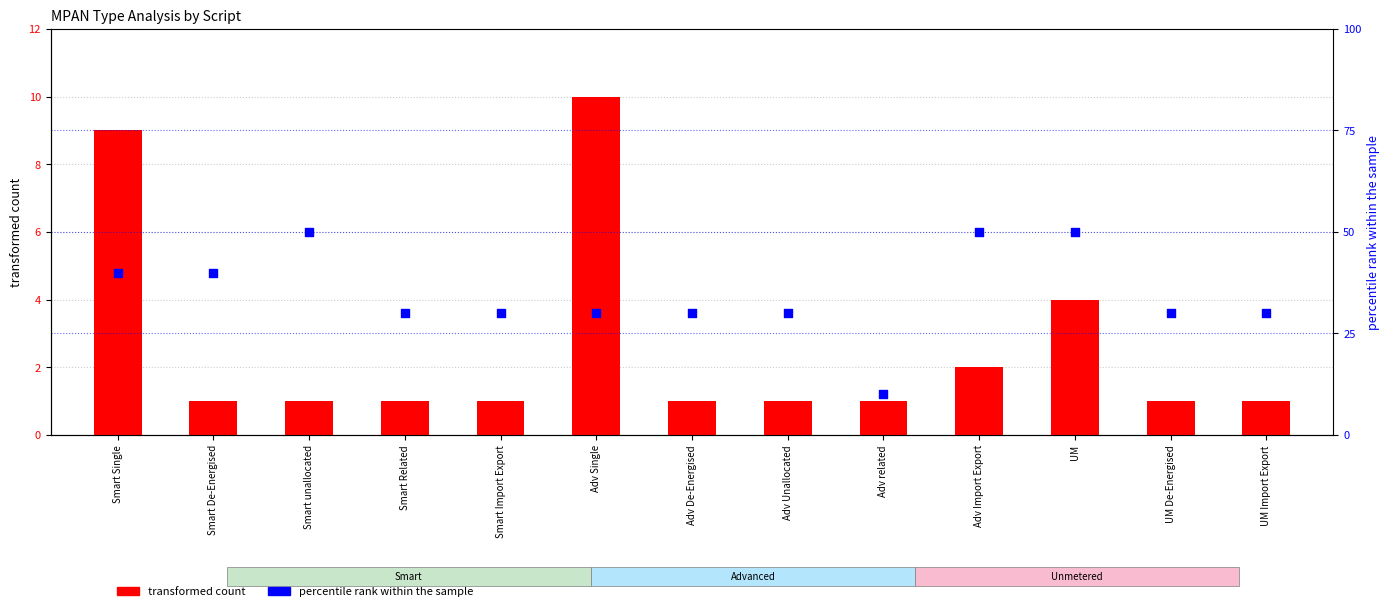

At how many categories does at least one series exceed 22?

12